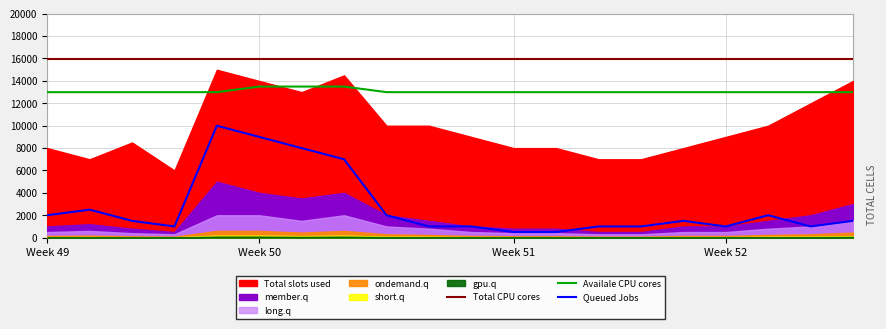

What is the maximum value for Total CPU cores?

15984.0